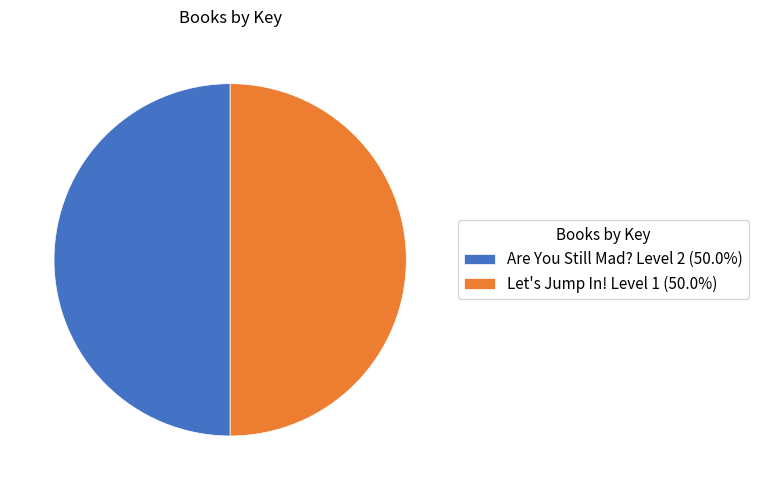

How many segments does this pie chart have?

2